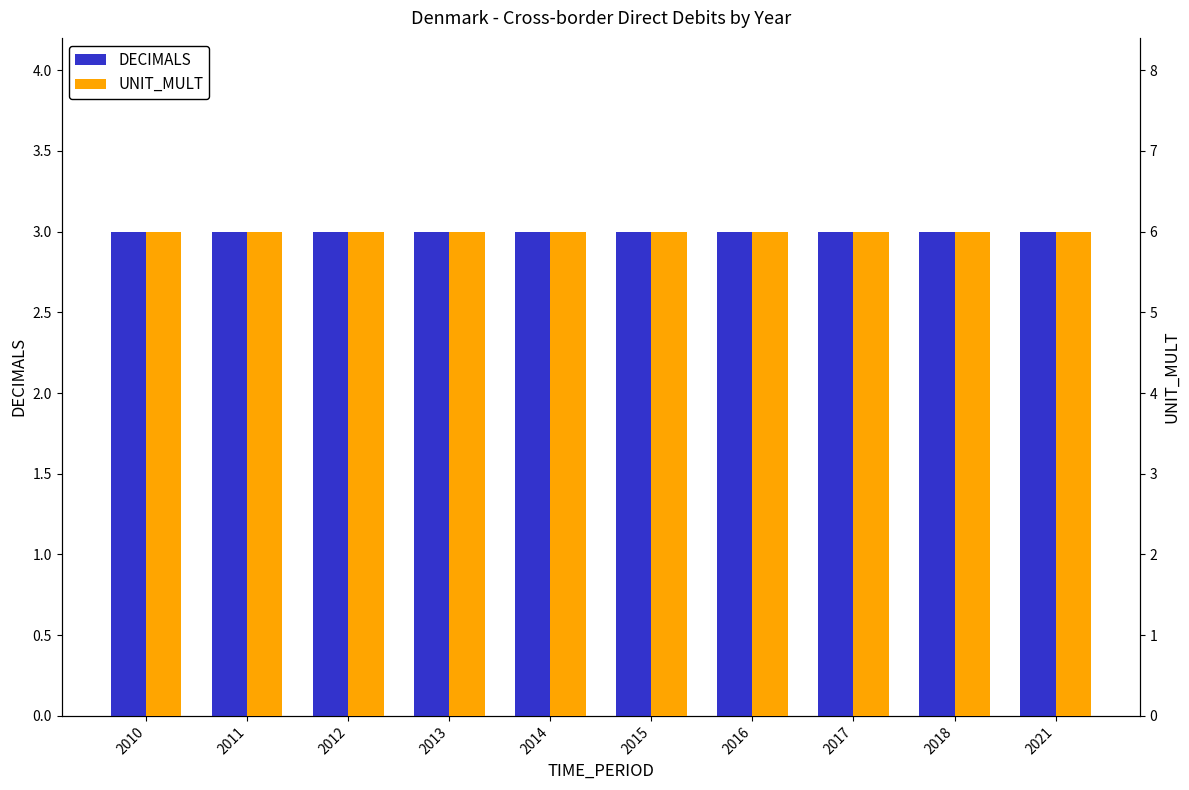

The value of DECIMALS at 2014 is 5. True or false?

False